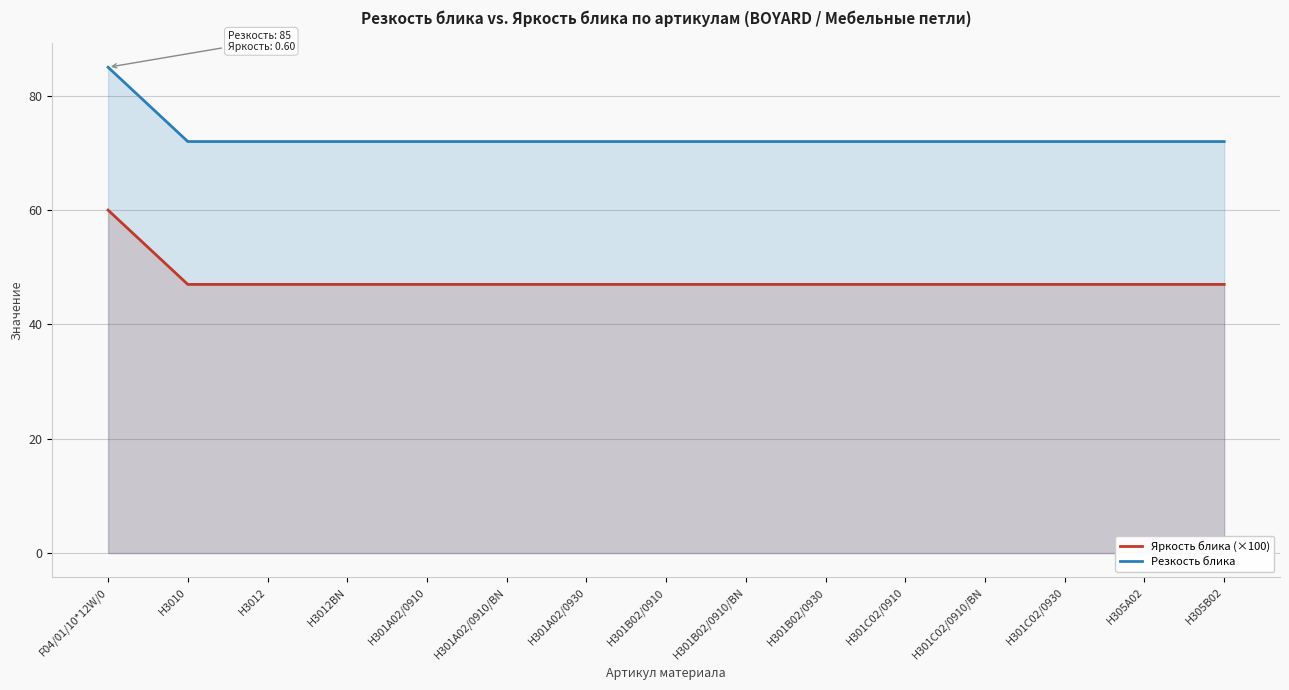

True or false: Резкость блика and Яркость блика (×100) intersect in this chart.

False